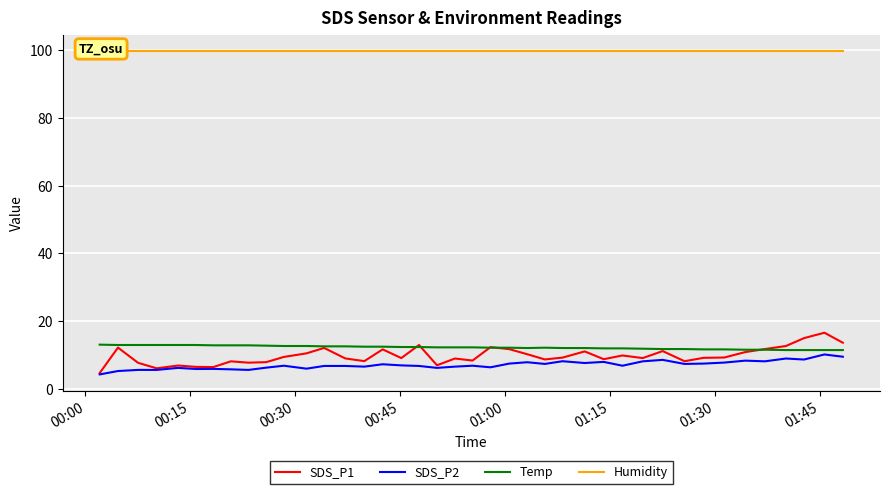

What is the highest value of the SDS_P1 series?

16.5